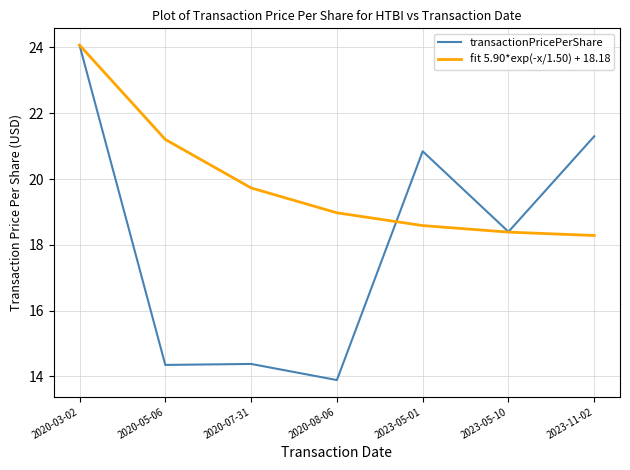

The fit 5.90*exp(-x/1.50) + 18.18 series shows 31.0 at 2020-08-06. True or false?

False